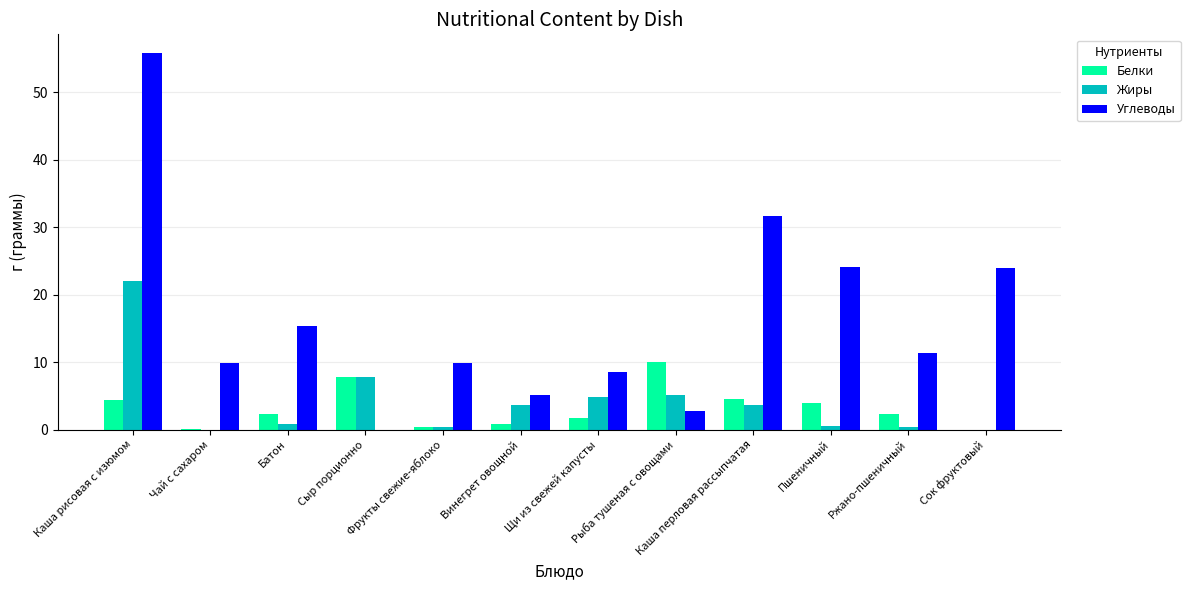

Between Каша рисовая с изюмом and Чай с сахаром, which series saw the biggest shift?

Углеводы